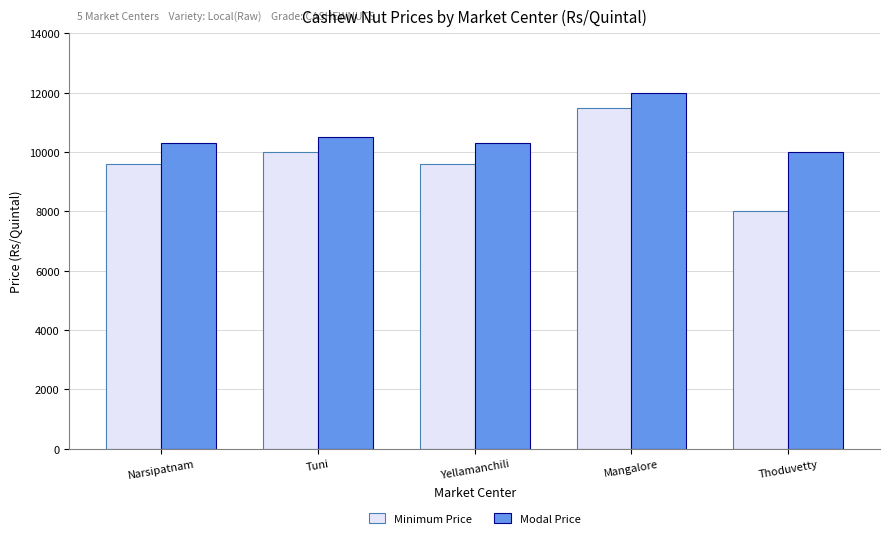

The value of Minimum Price at Narsipatnam is 9600. True or false?

True